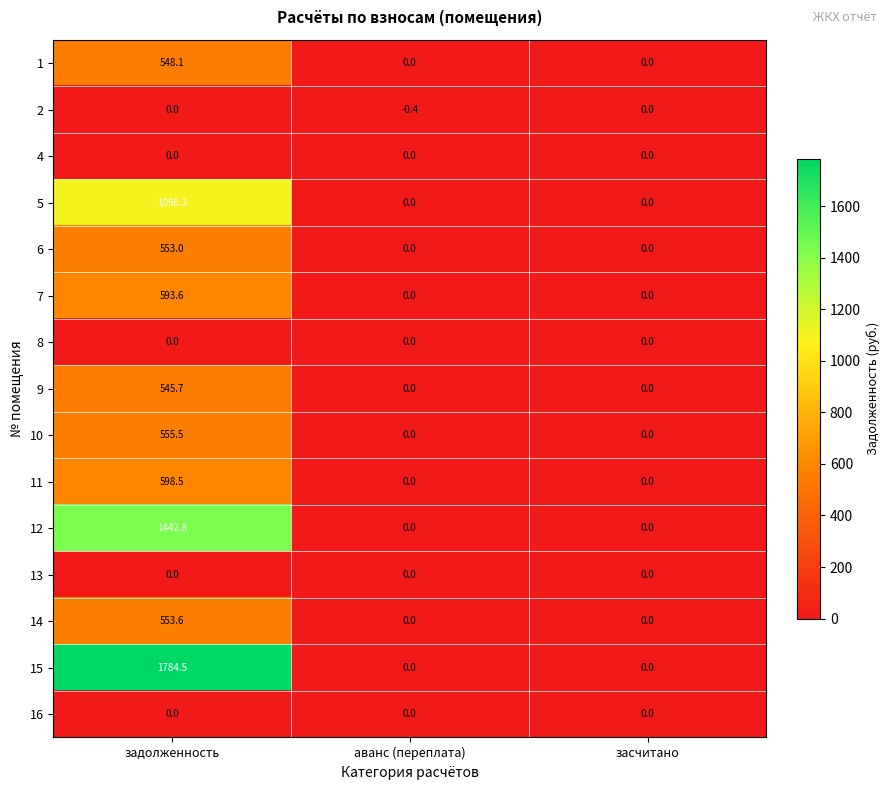

Which series changed the most between задолженность and засчитано?

15